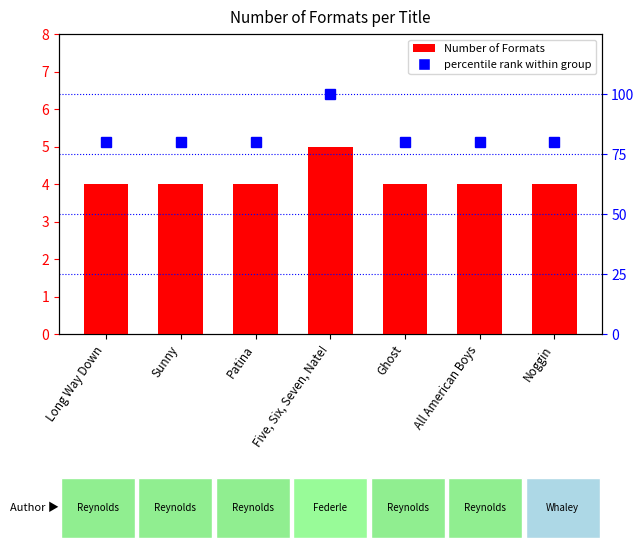

What is the label of the 6th bar from the left?

All American Boys